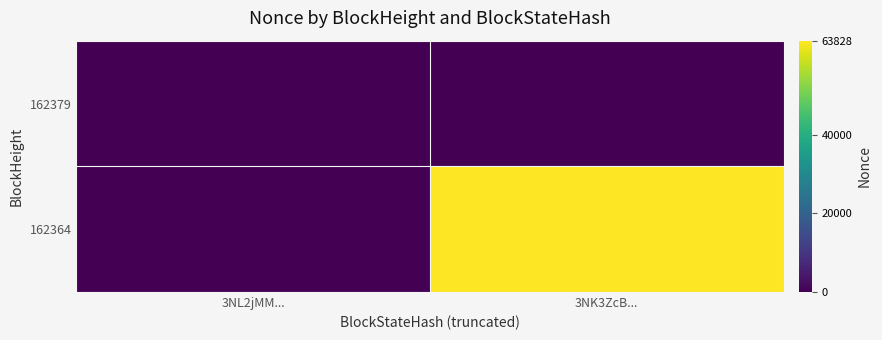

How many distinct data groups are displayed?

2